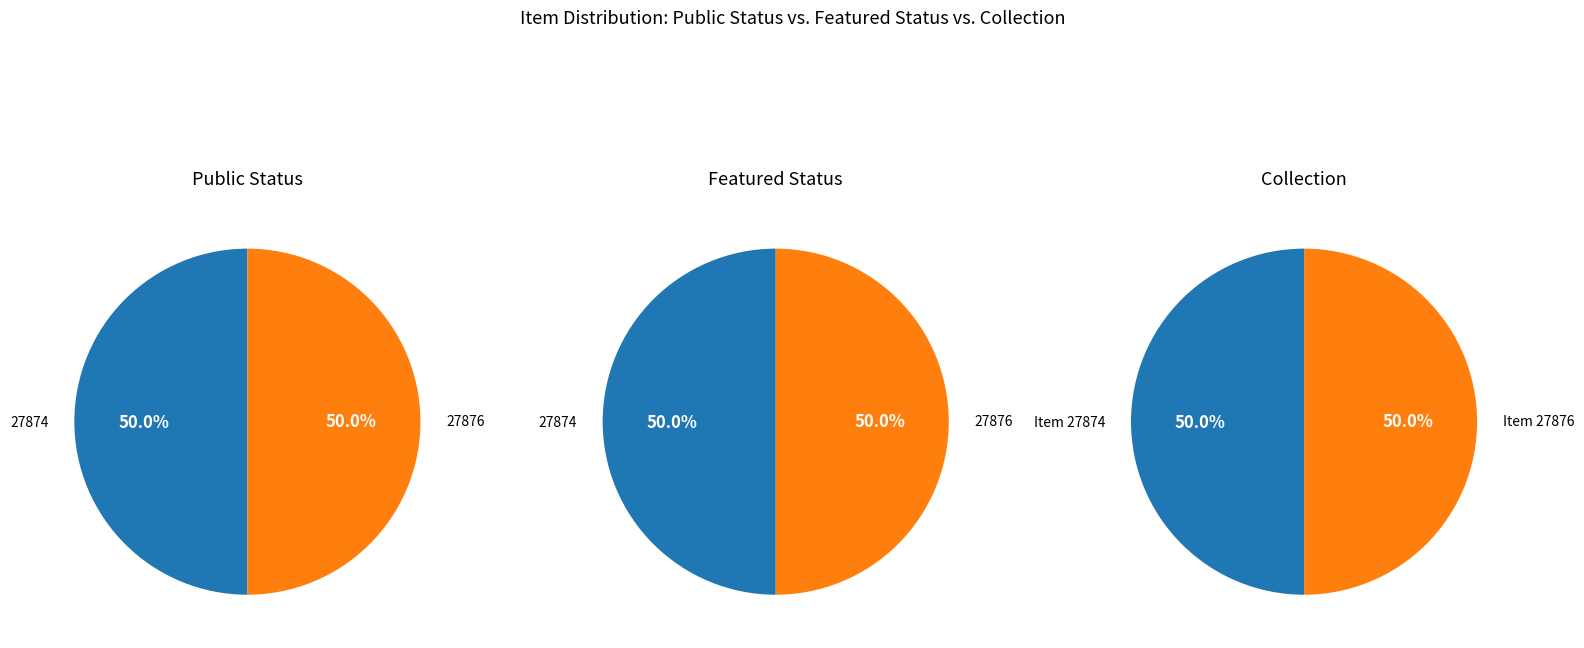

Count the number of slices in the pie.

2